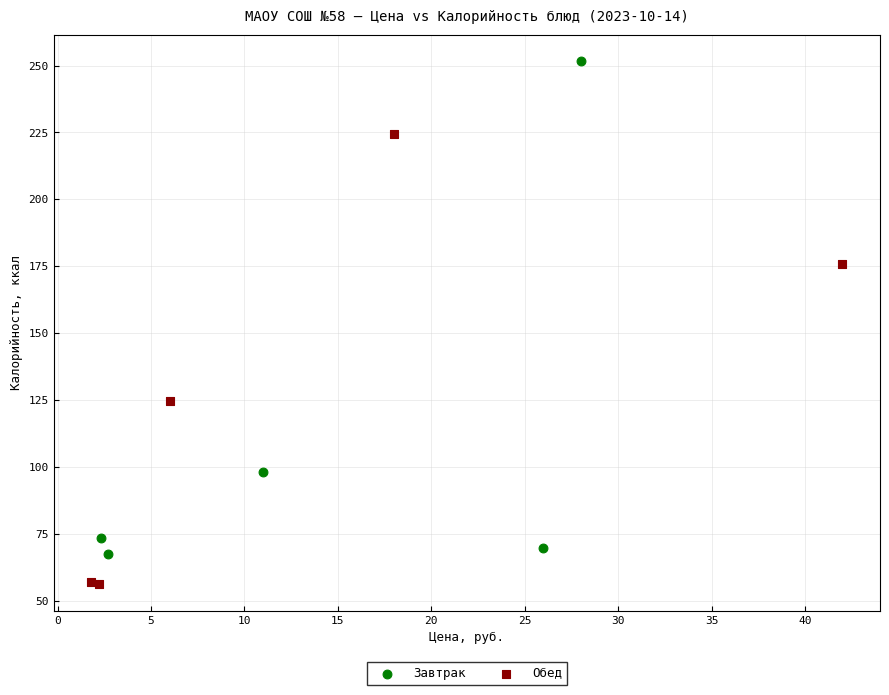

Which series reaches the minimum Y coordinate?

Обед